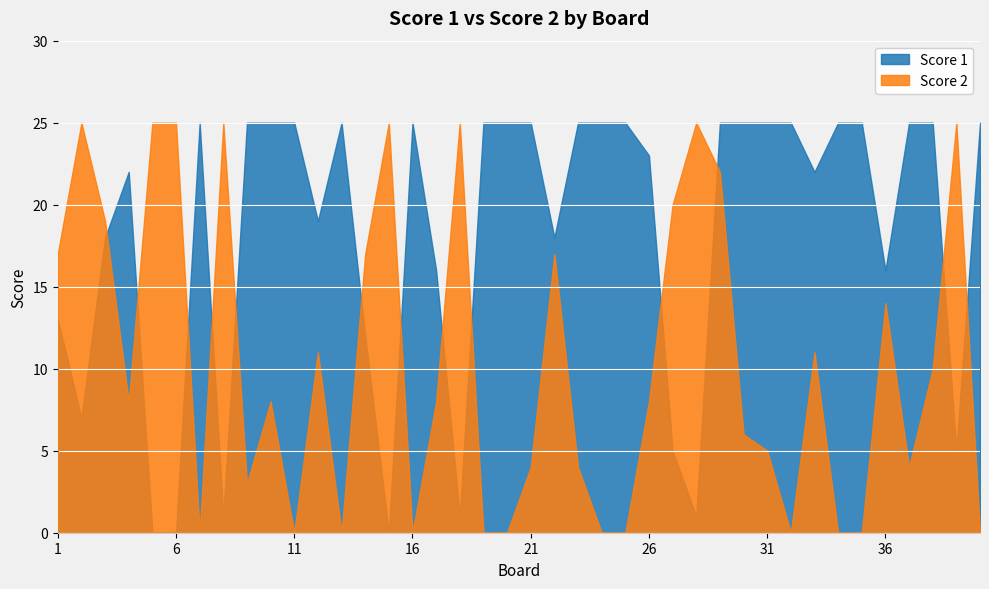

True or false: Score 1 and Score 2 intersect in this chart.

True